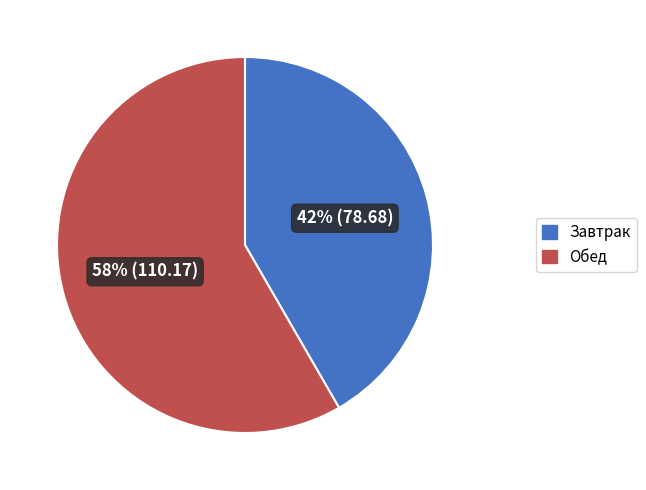

To the nearest percent, what is the combined percentage of Обед and Завтрак?

100%